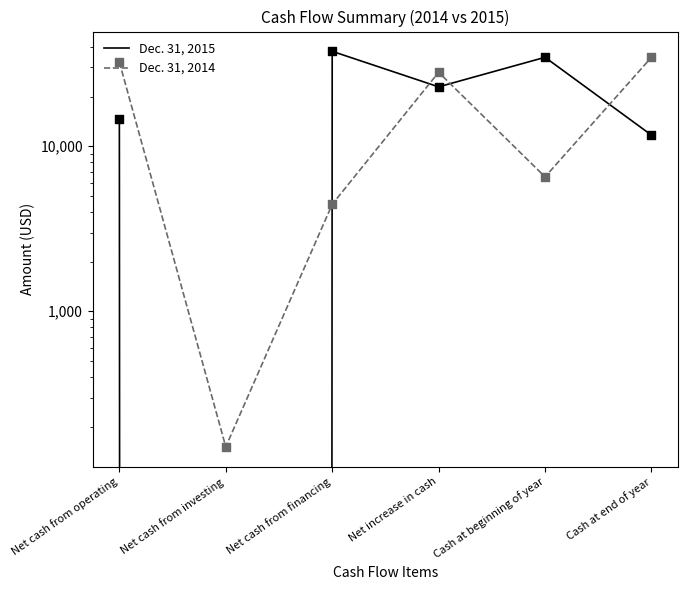

Is the value of Dec. 31, 2015 at Cash at end of year greater than the value of Dec. 31, 2014 at Net increase in cash?

No